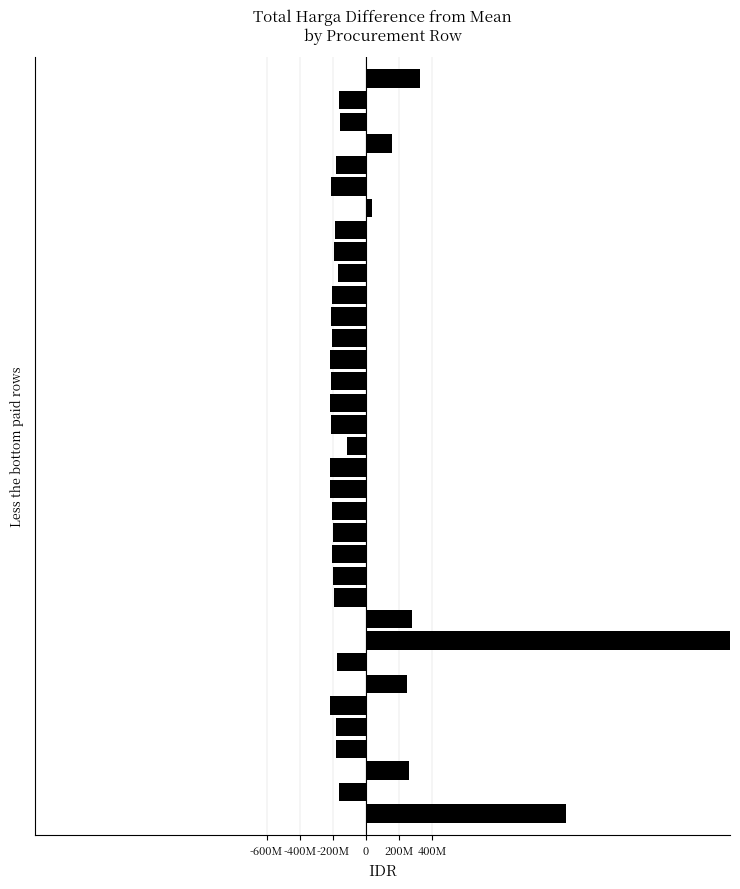

Is it true that the value at 6 is 50703944.5?

False